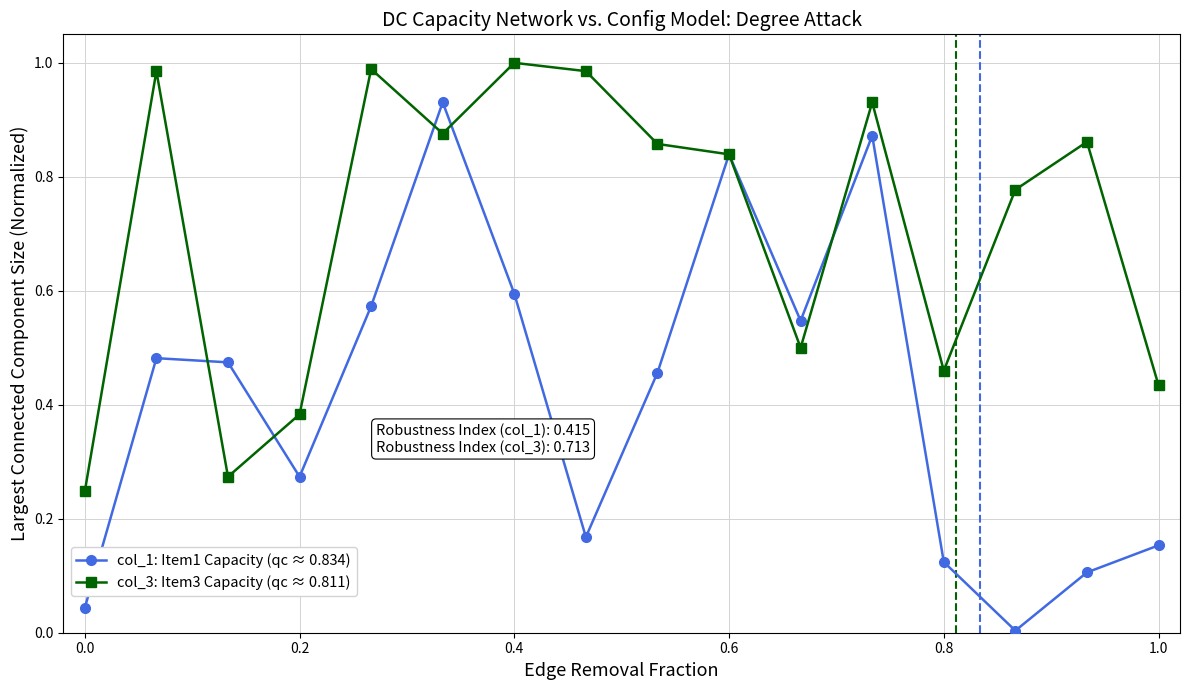

In col_1: Item1 Capacity (qc ≈ 0.834), how many points are higher than both neighbors (excluding endpoints)?

4